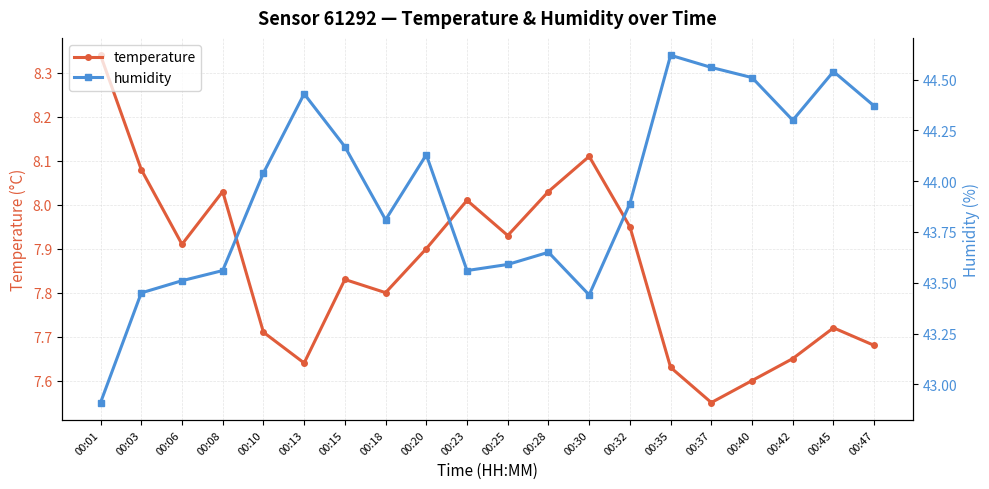

What is the total value across all series at 00:08?

51.6